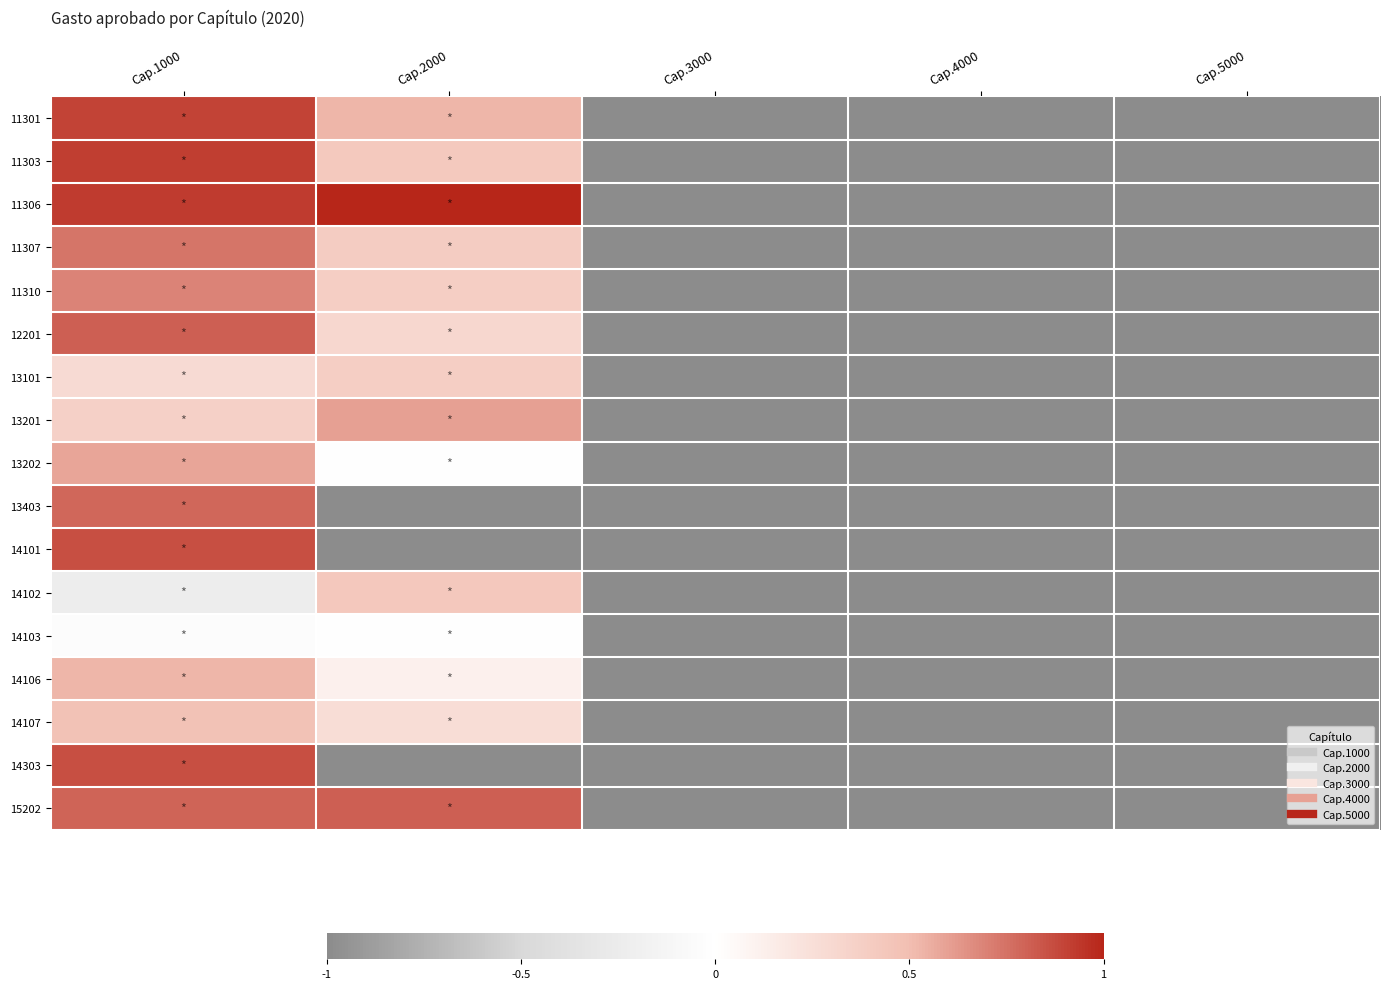

At Cap.4000, list the series in order from smallest to largest.

11301, 11303, 11306, 11307, 11310, 12201, 13101, 13201, 13202, 13403, 14101, 14102, 14103, 14106, 14107, 14303, 15202